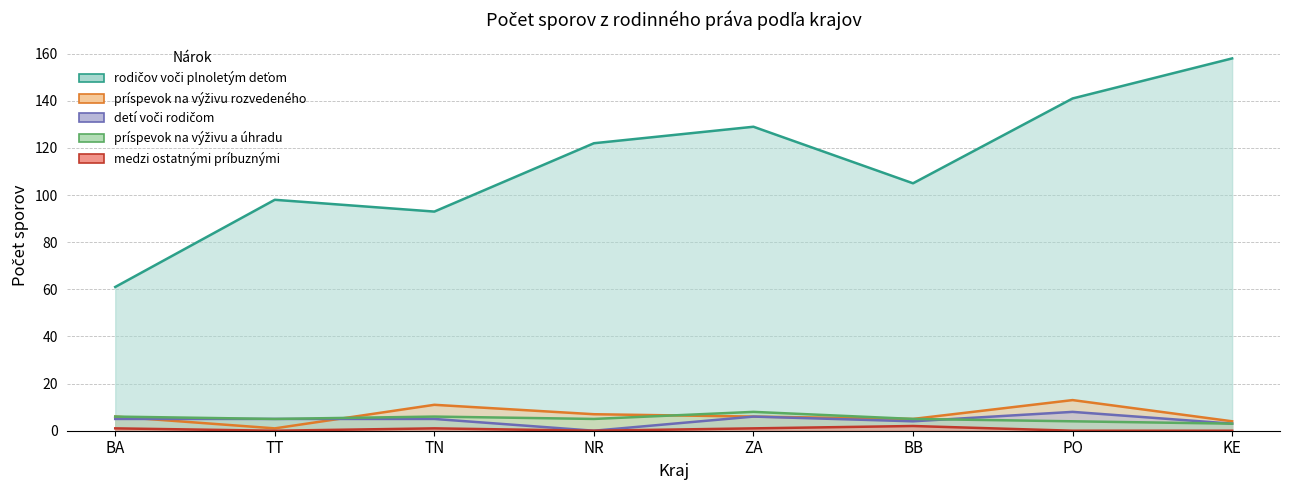

What is the total value across all series at PO?

166